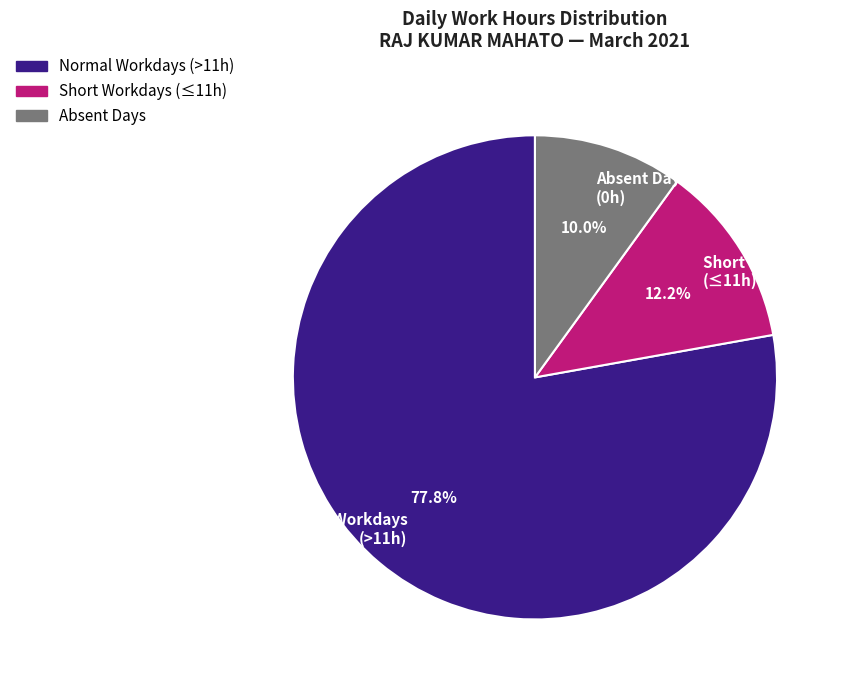

To the nearest percent, what is the difference between the largest and smallest slice percentages?

68%